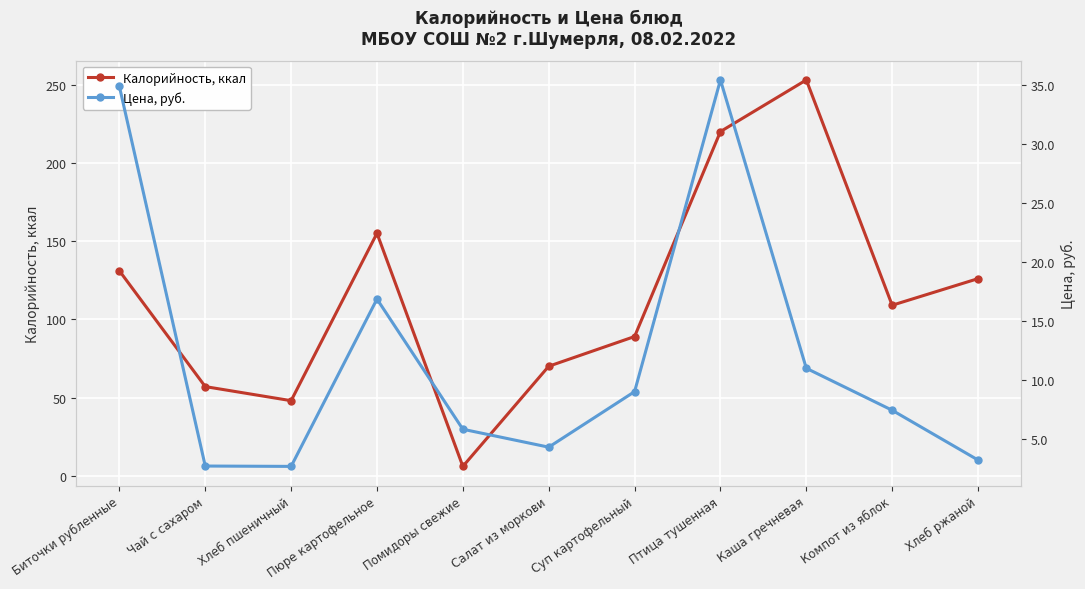

What is the difference between the second highest and minimum values in the Цена, руб. series?

32.2